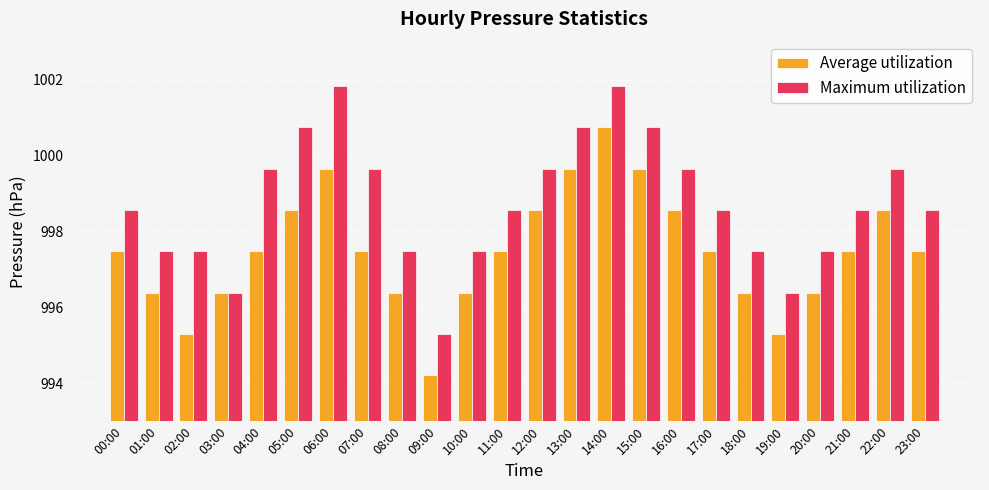

Is it true that Maximum utilization equals 997.5 at 10:00?

True